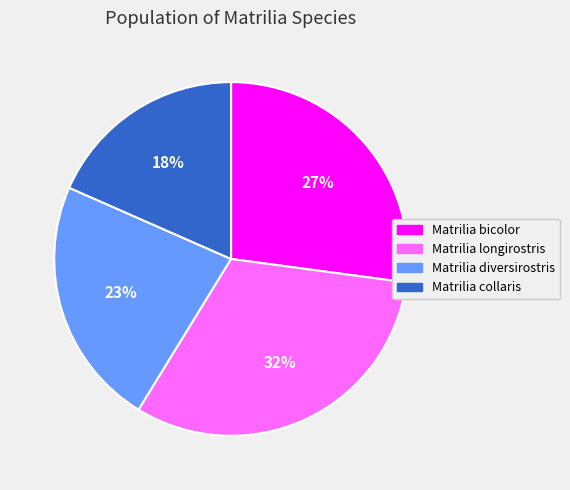

The Matrilia collaris slice represents 25% of the pie. True or false?

False